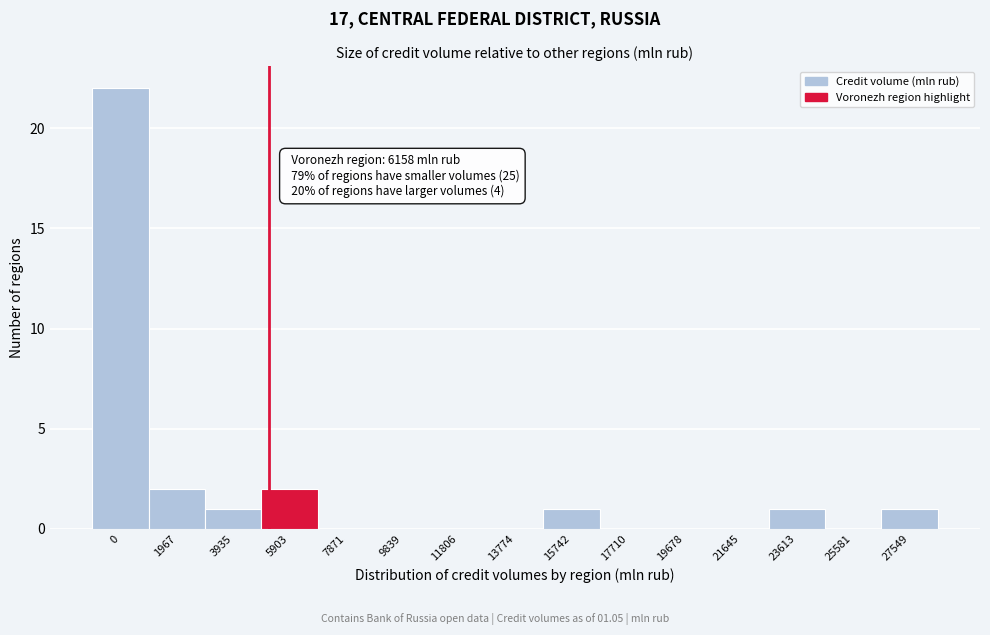

Reading right to left, list all the values displayed in this chart.

27549=1	25581=0	23613=1	21645=0	19678=0	17710=0	15742=1	13774=0	11806=0	9839=0	7871=0	5903=2	3935=1	1967=2	0=22